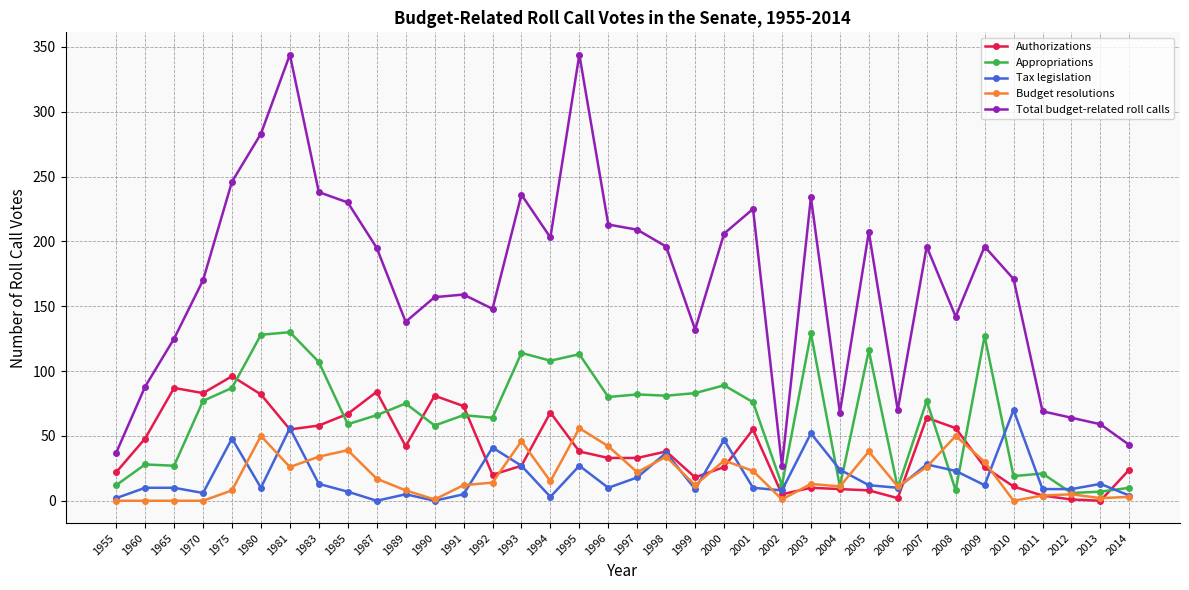

The Authorizations series shows 56 at 2008. True or false?

True